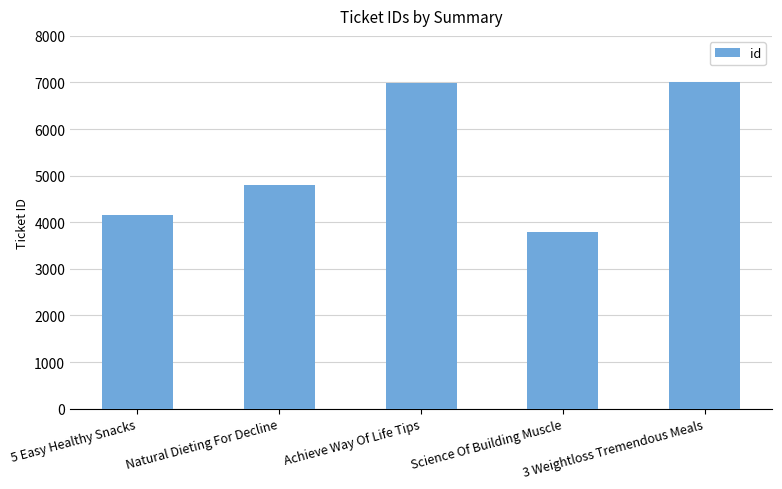

What is the label of the 3rd bar from the right?

Achieve Way Of Life Tips